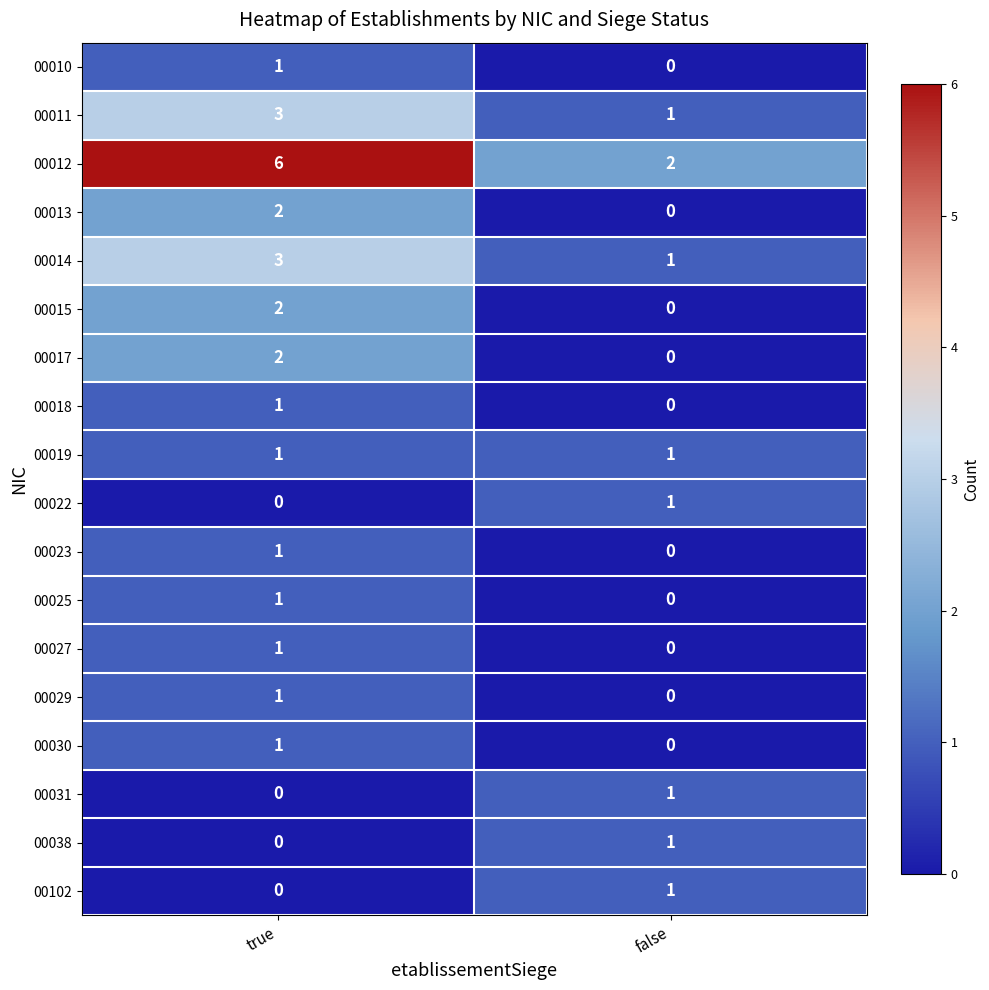

Which label corresponds to the largest value in the chart?

true